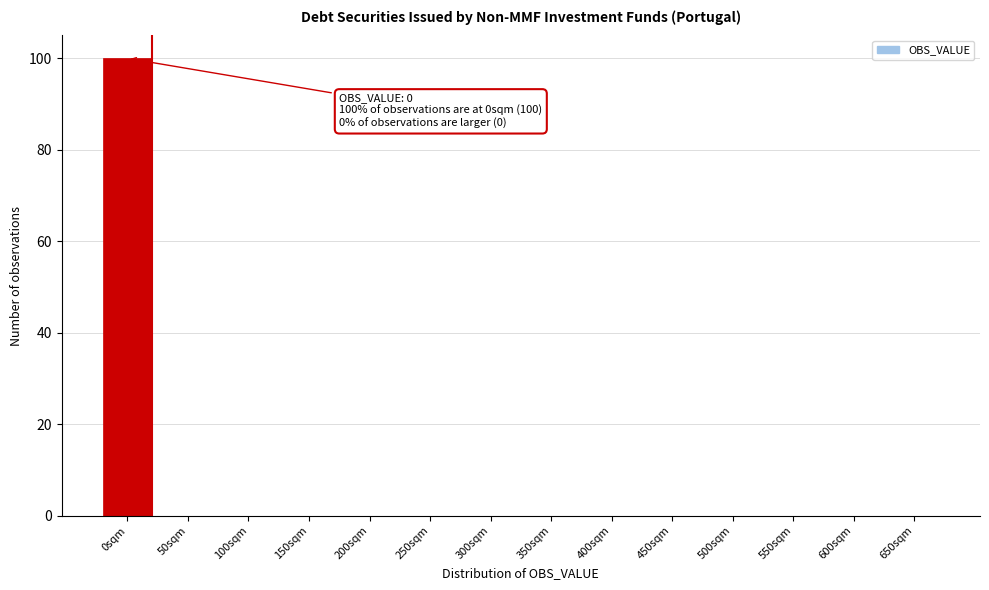

Reading left to right, list all the values displayed in this chart.

0sqm=100	50sqm=0	100sqm=0	150sqm=0	200sqm=0	250sqm=0	300sqm=0	350sqm=0	400sqm=0	450sqm=0	500sqm=0	550sqm=0	600sqm=0	650sqm=0